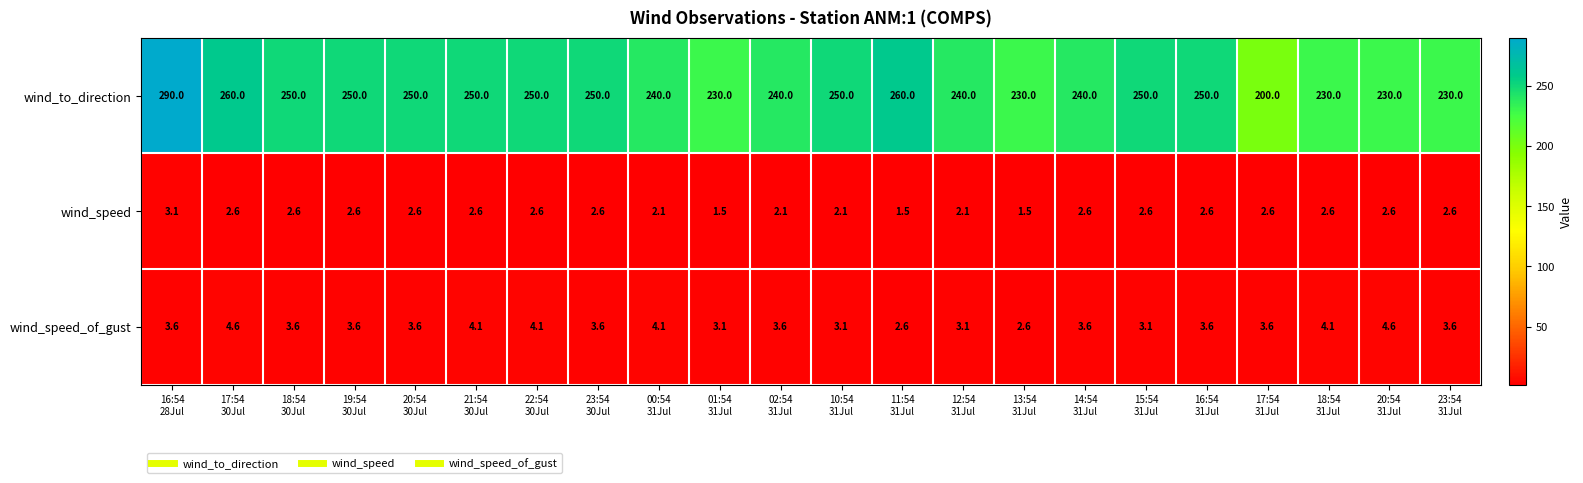

What is the smallest value displayed?

1.5